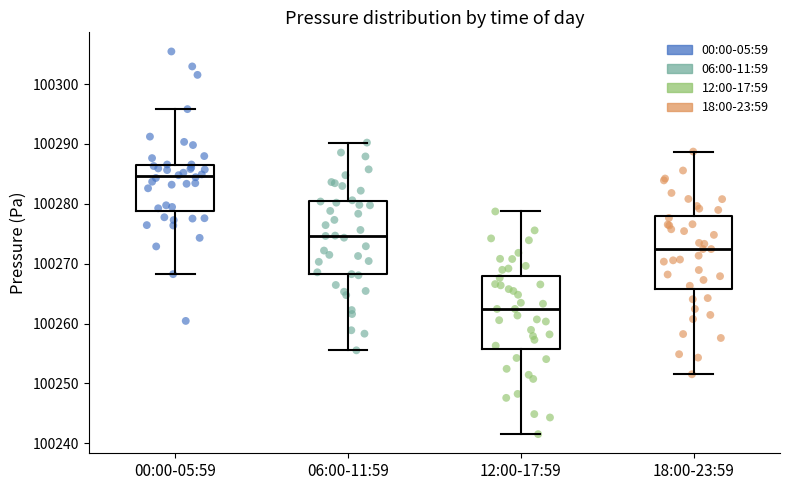

Which box's median line is the lowest?

12:00-17:59